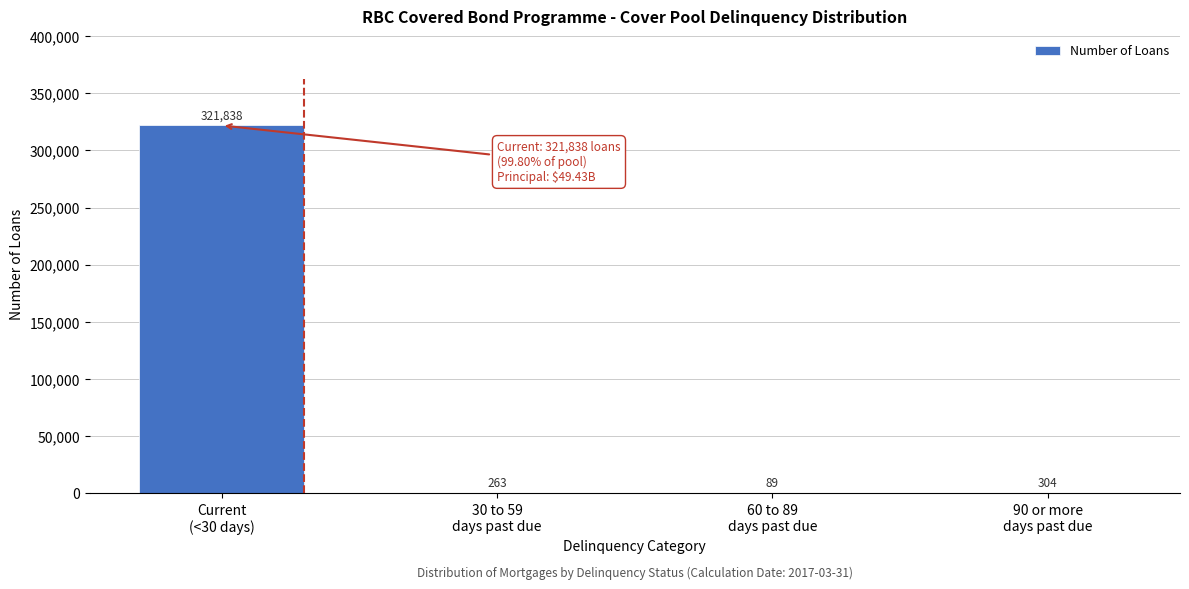

What is the sum of all values?

322494